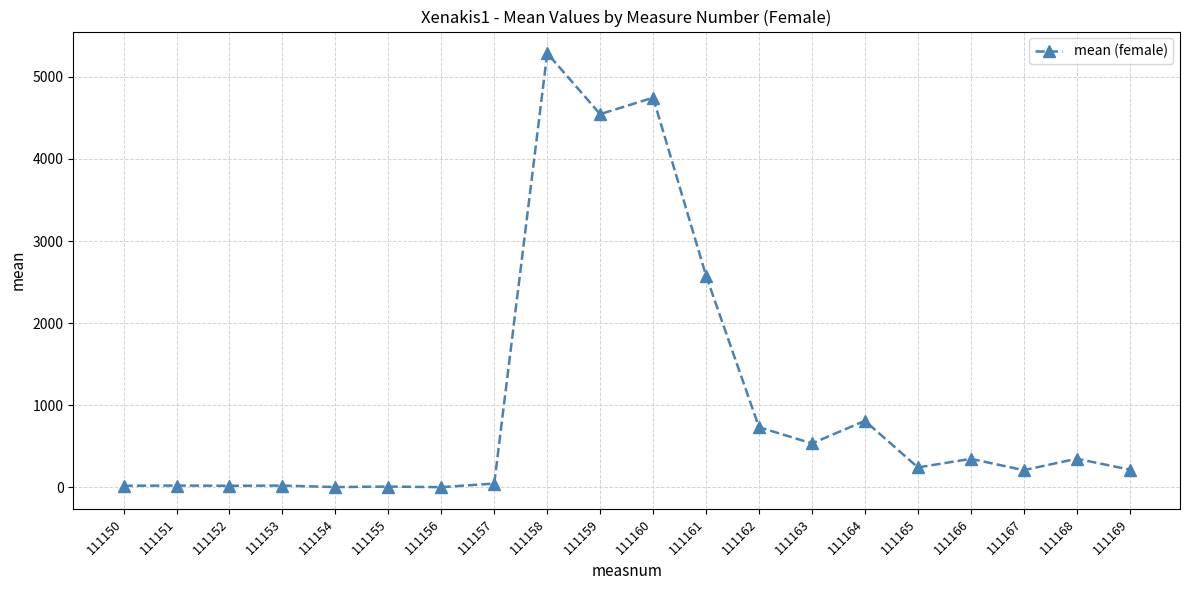

What is the difference between the second highest and second lowest values?

4743.7